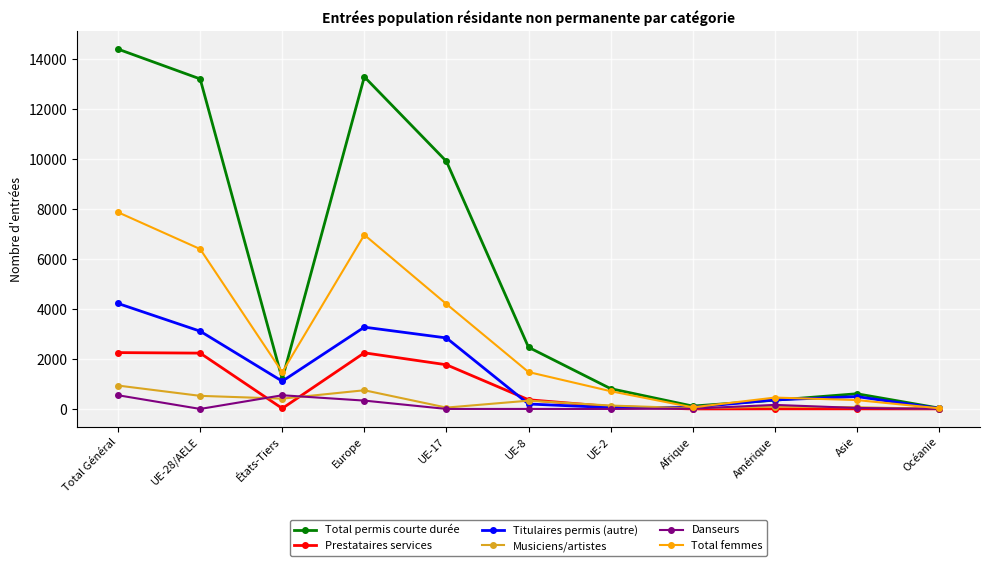

Which category has the highest value across all series?

Total Général